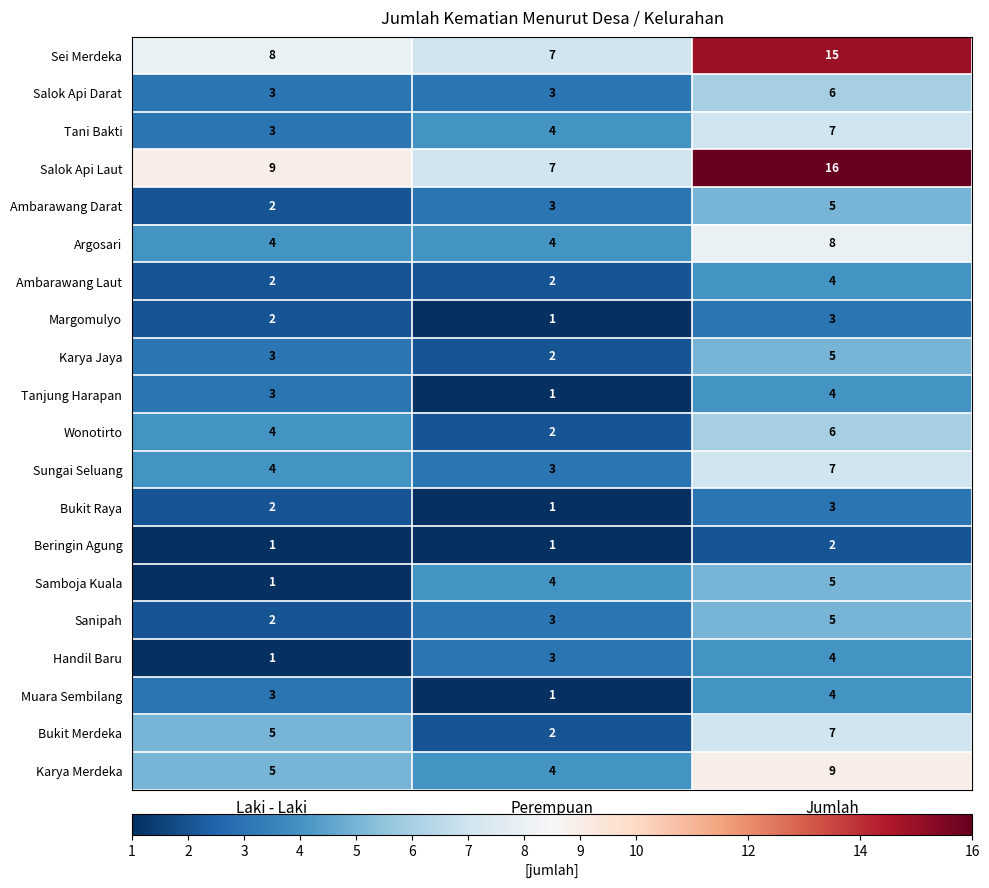

What is the difference between the Handil Baru values at Jumlah and Laki - Laki?

3